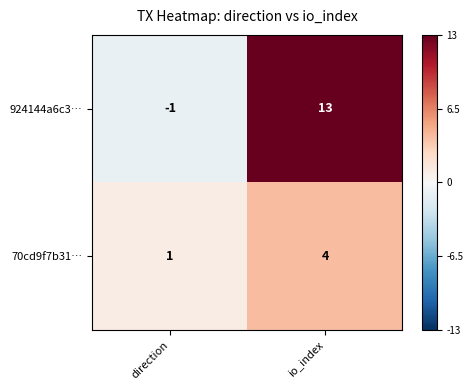

How many values in the 70cd9f7b31… series are below 4?

1